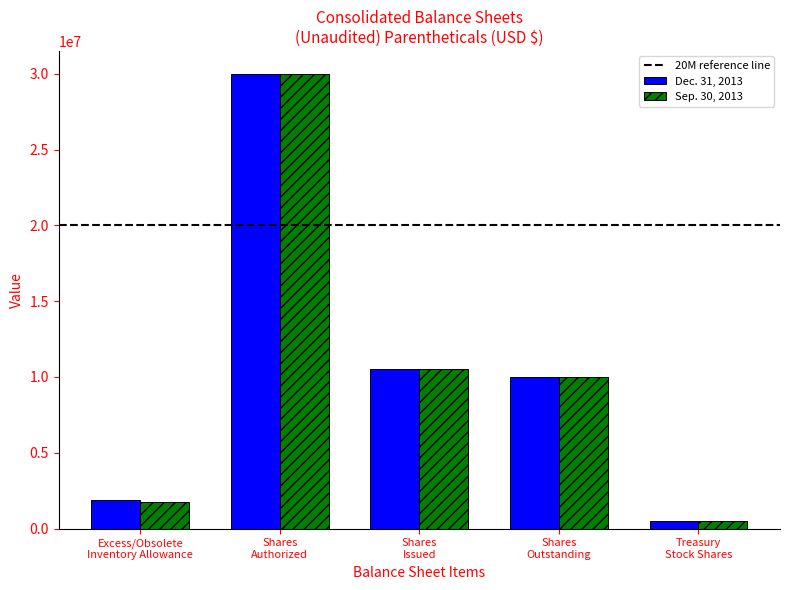

List the series in order of their overall mean, highest first.

Dec. 31, 2013, Sep. 30, 2013